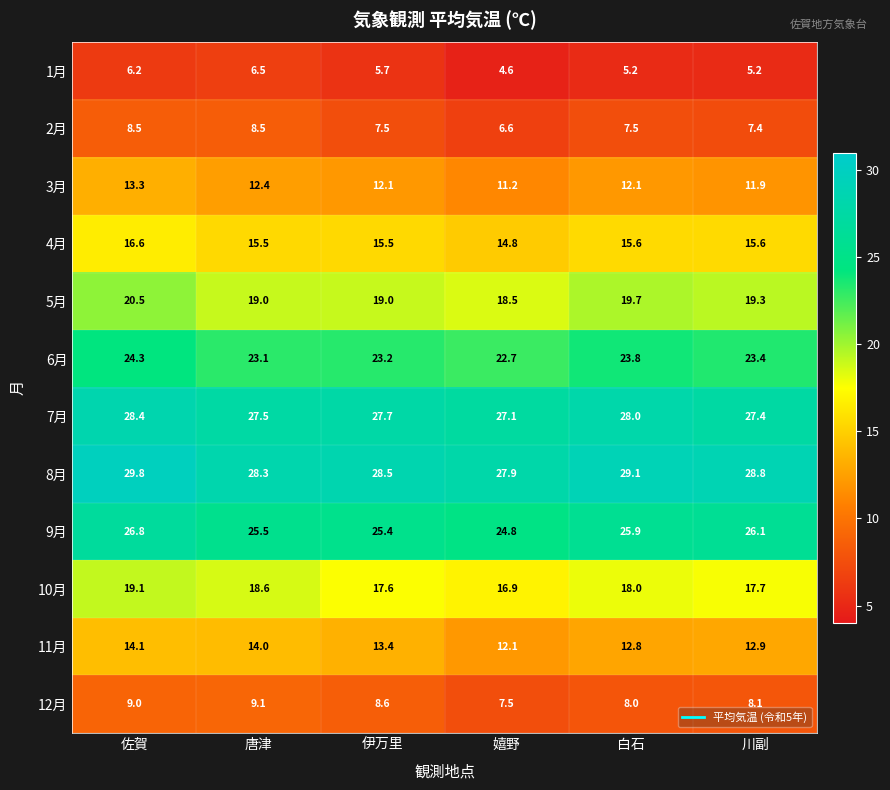

Count the number of categories in the chart.

6